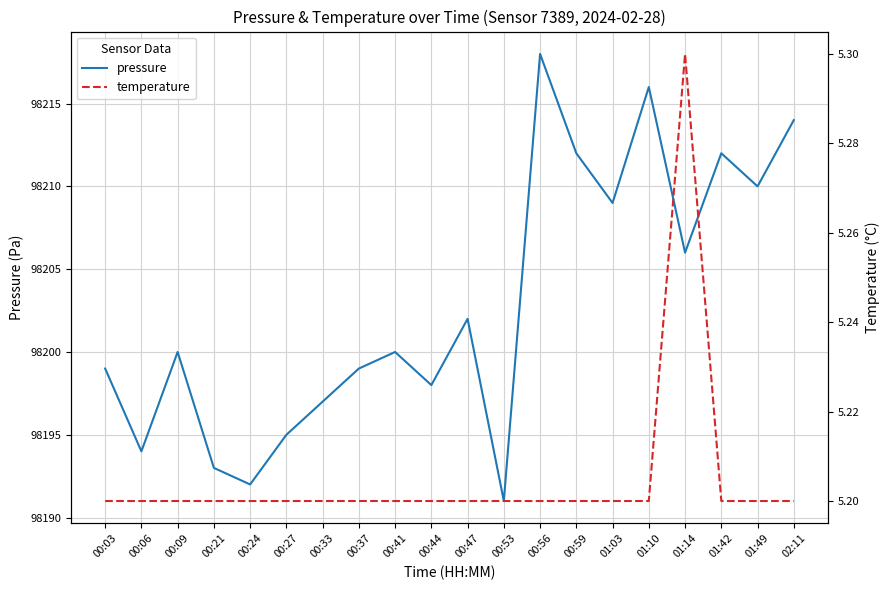

At how many categories does at least one series exceed 74925?

20